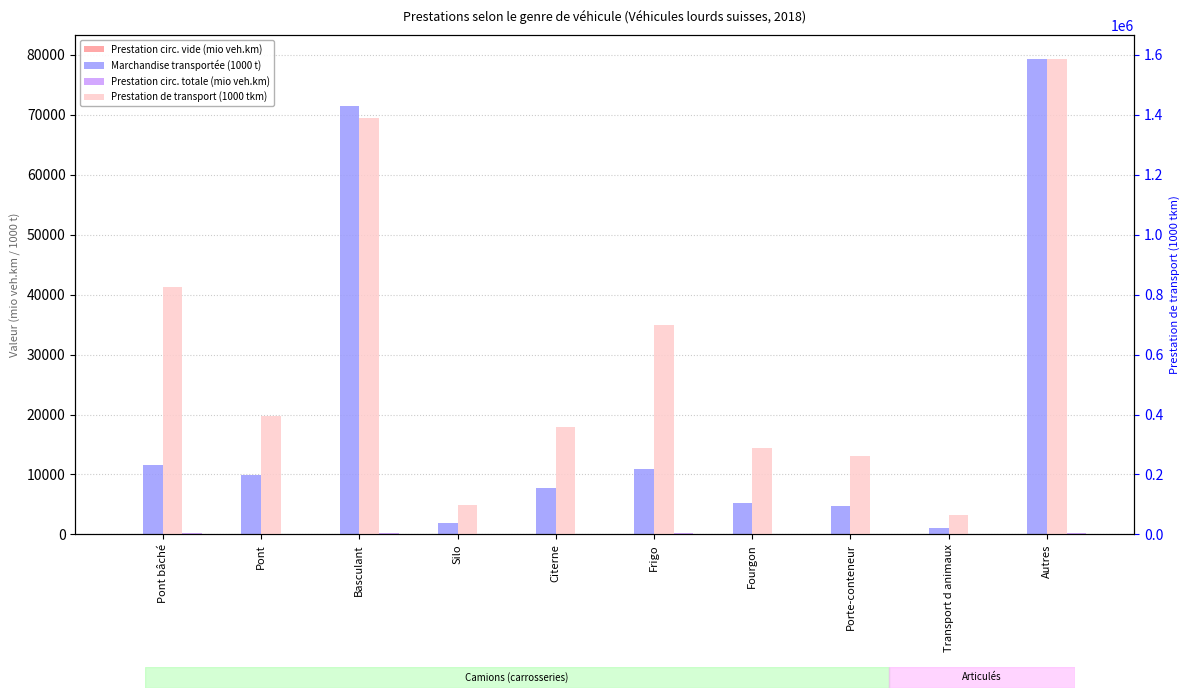

What is the difference between the Prestation de transport (1000 tkm) values at Fourgon and Autres?

1298867.2